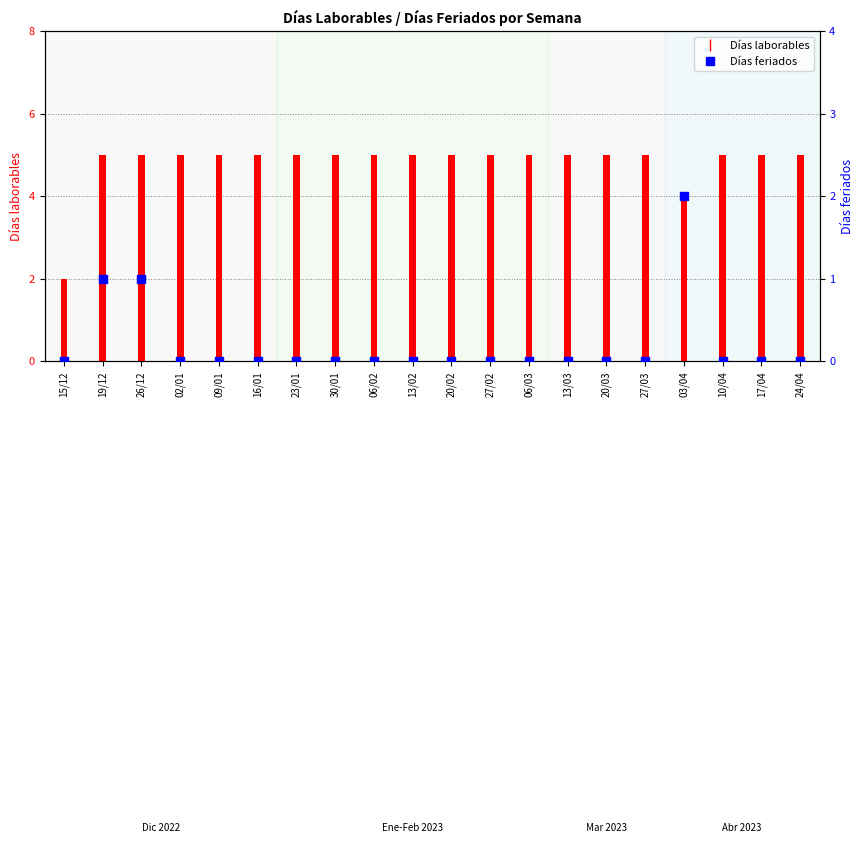

Which series reaches the minimum Y coordinate?

Días feriados